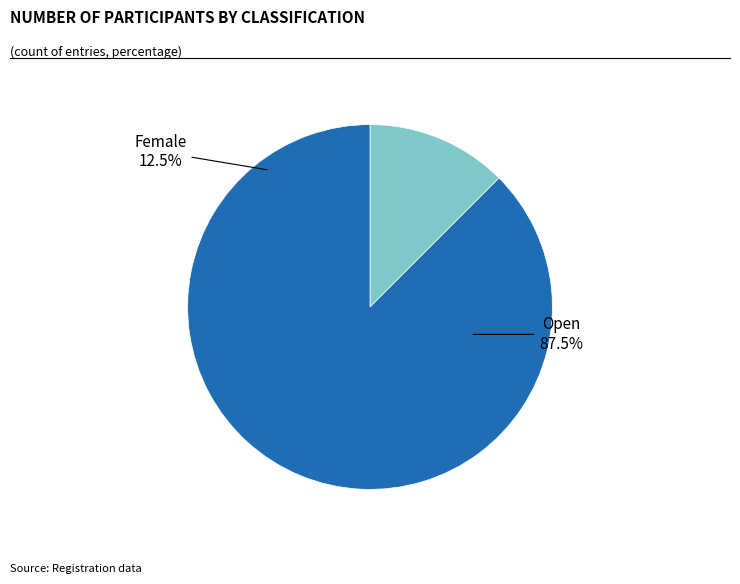

Is Female the majority of the pie?

No